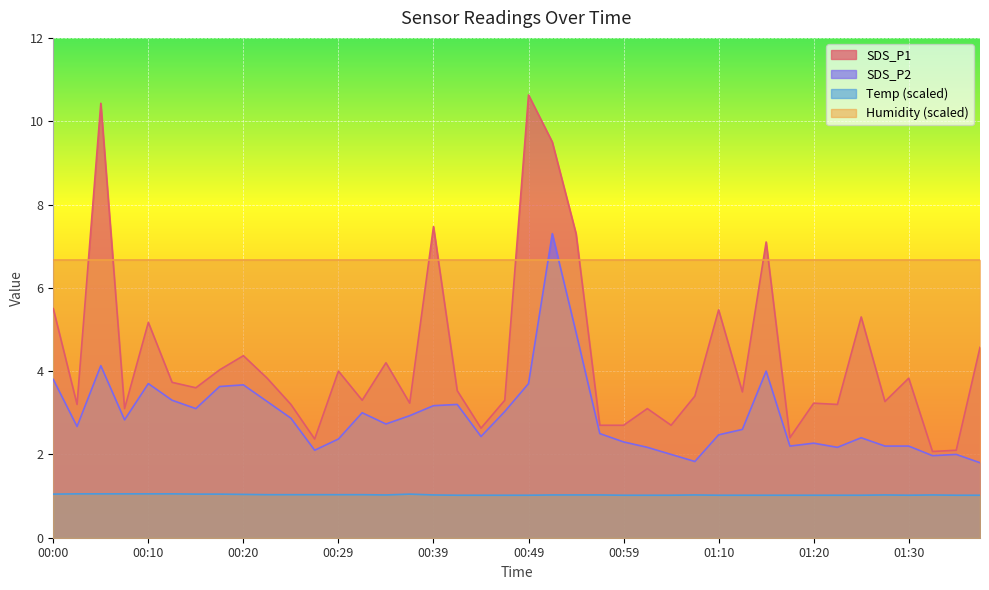

What is the difference between the highest and lowest values at 01:20?

5.6